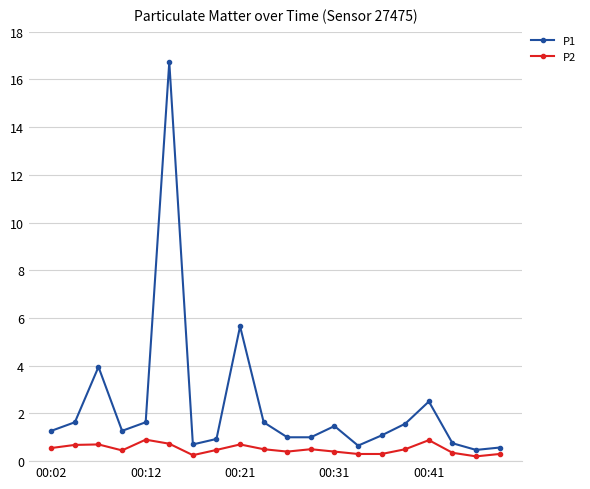

Rank the series by their average value, from lowest to highest.

P2, P1